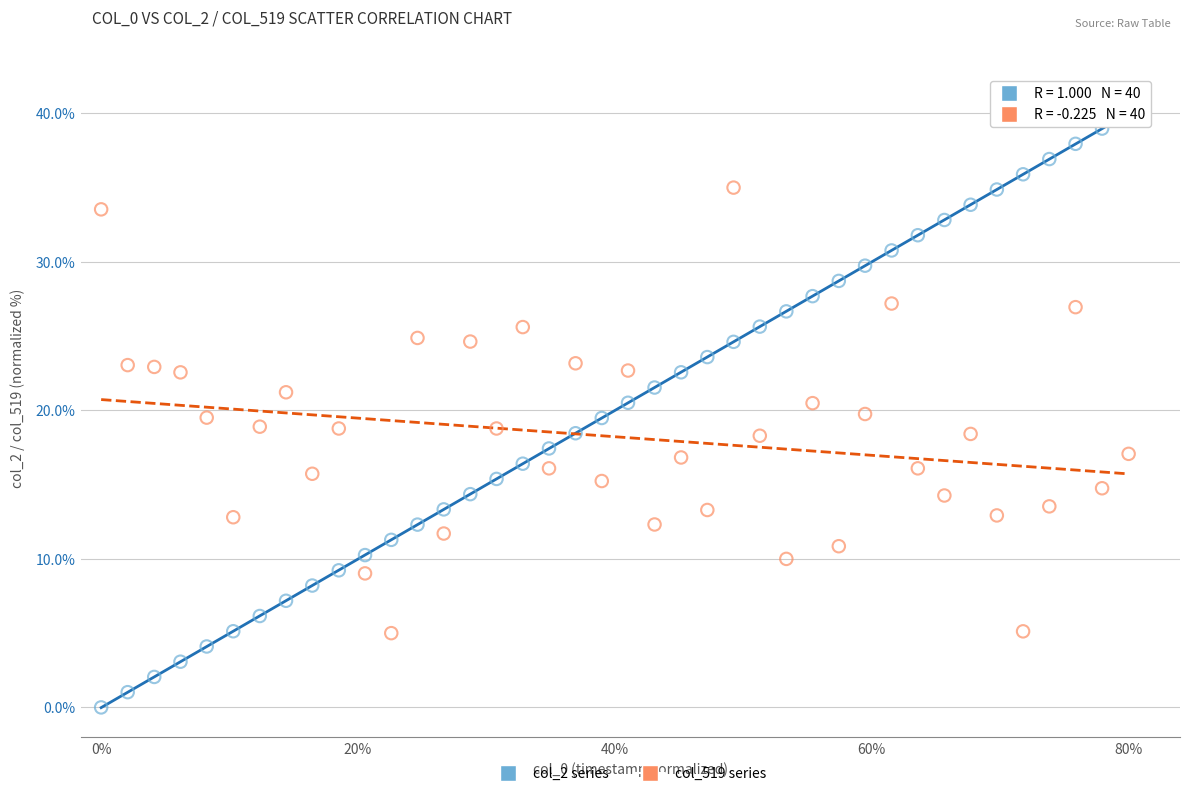

What are all the series names shown in the legend?

col_2 series, col_519 series